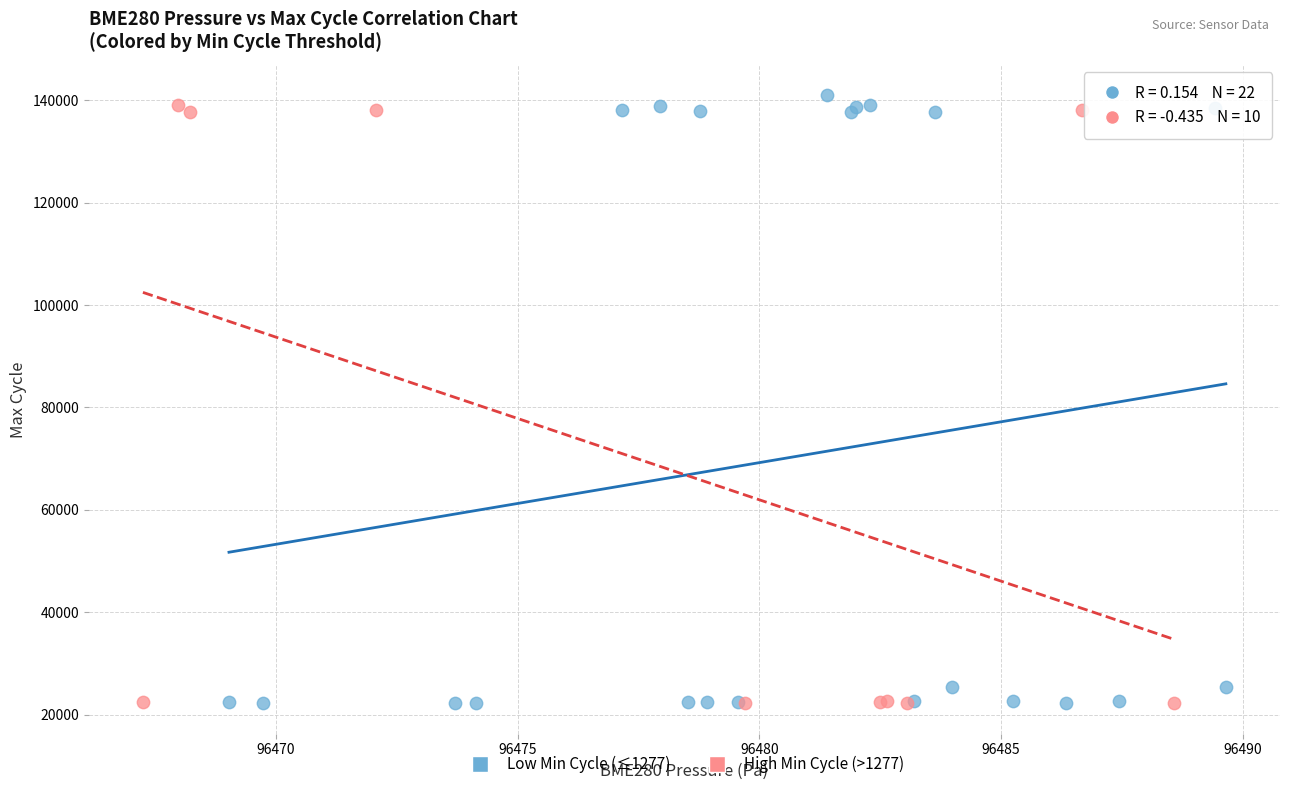

What are all the series names shown in the legend?

Low Min Cycle (≤1277), High Min Cycle (>1277)